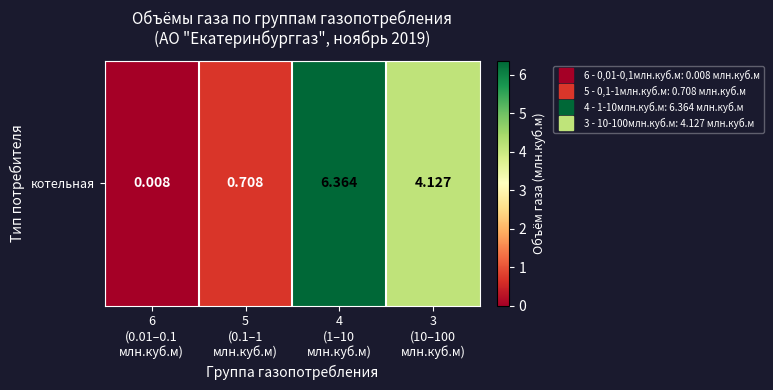

What is the approximate value at 4
(1–10
млн.куб.м)?

6.4